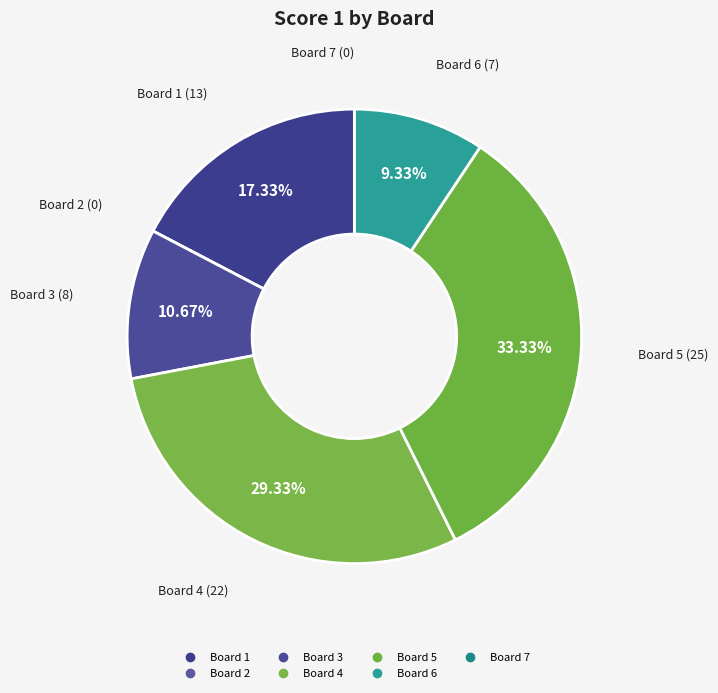

Which slice is the largest?

Board 5